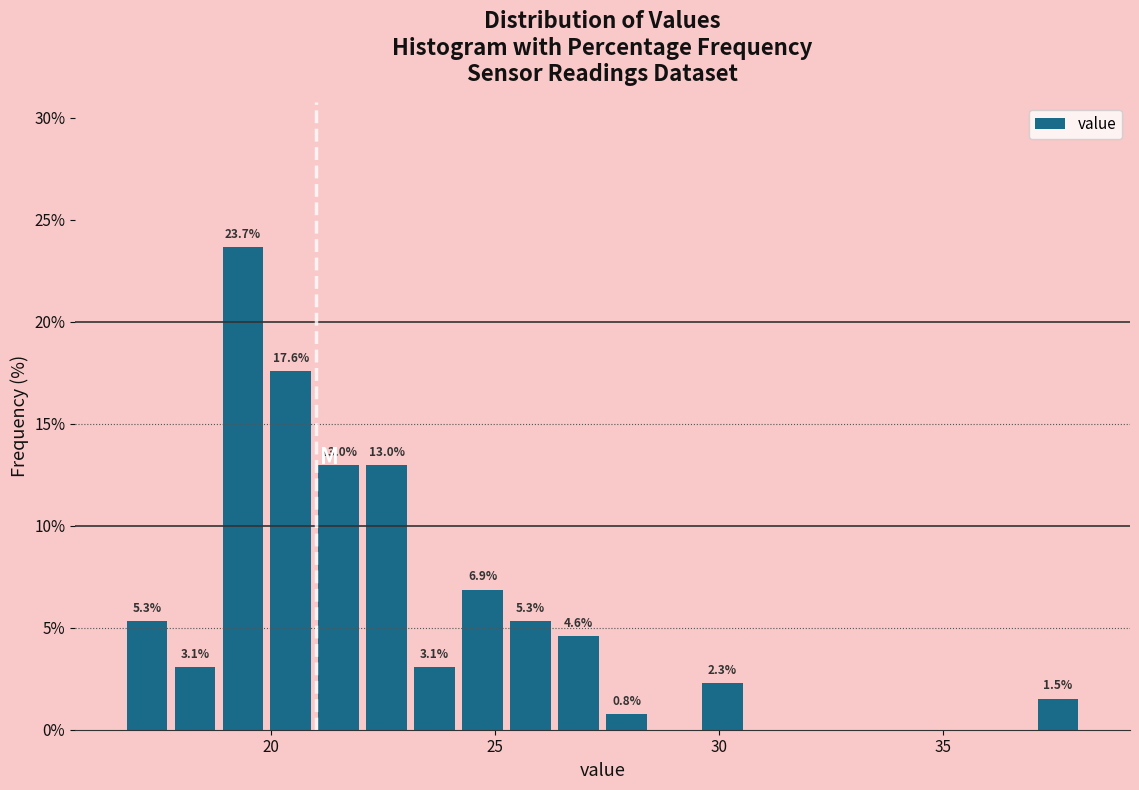

Around what value on the x-axis is the tallest bar? Give the approximate position of its centre, as read against the axis.

19.5